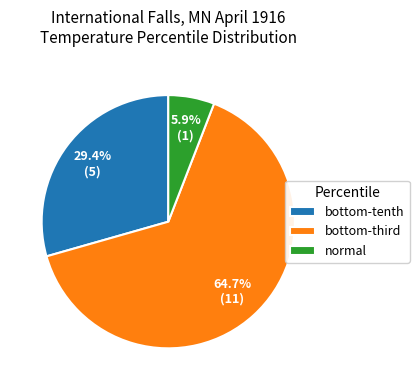

To the nearest percent, what is the average slice percentage?

33%